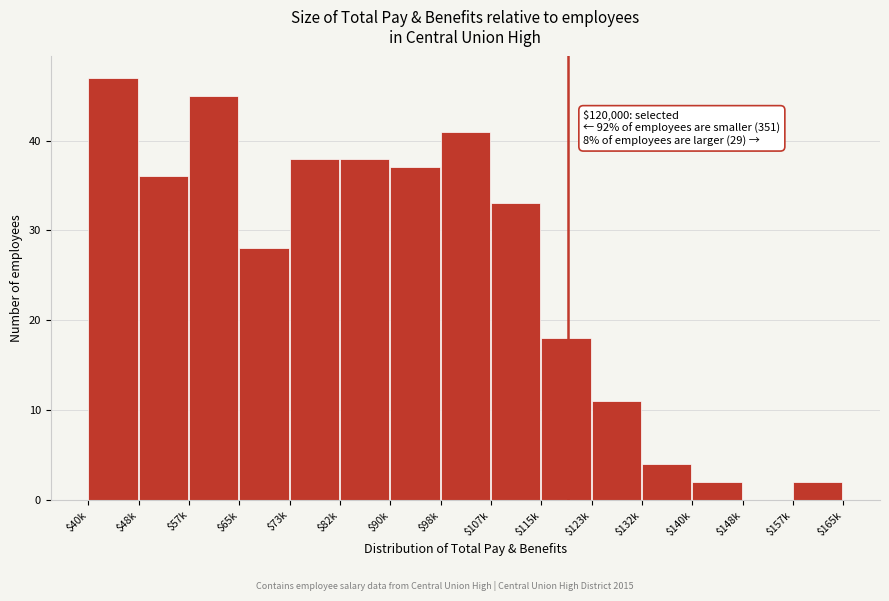

Read the value at $115k, to the nearest 5.

20